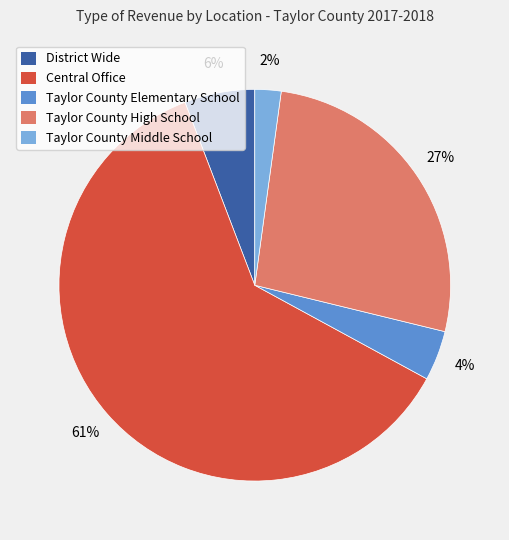

What percentage is the District Wide slice, to the nearest percent?

6%